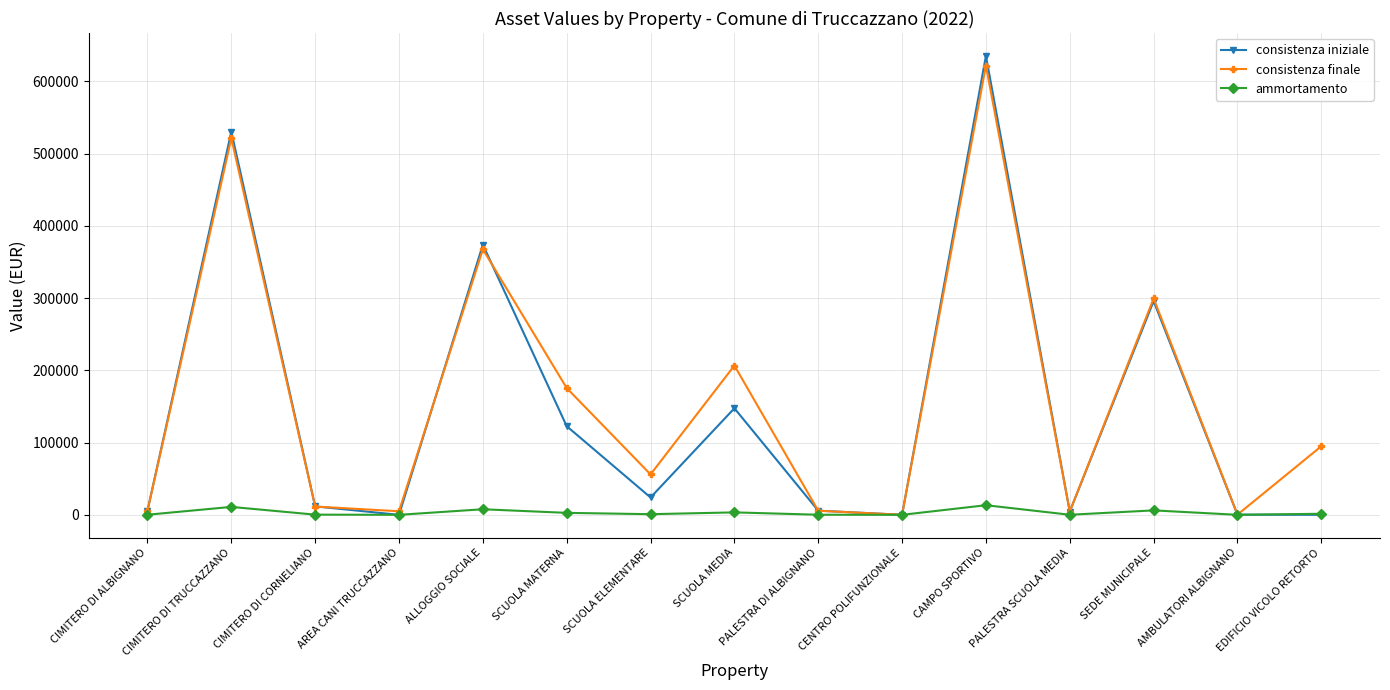

The consistenza finale series shows 170094.1 at EDIFICIO VICOLO RETORTO. True or false?

False